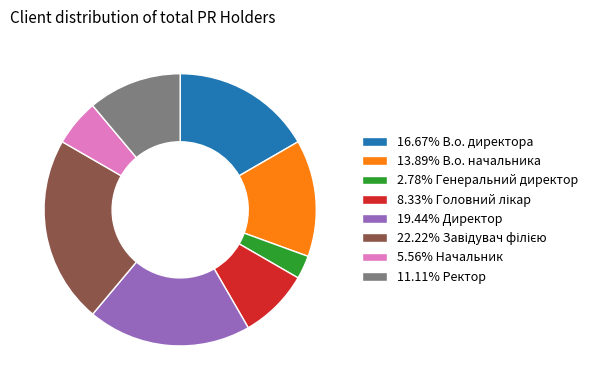

Is there a majority slice in this chart?

No